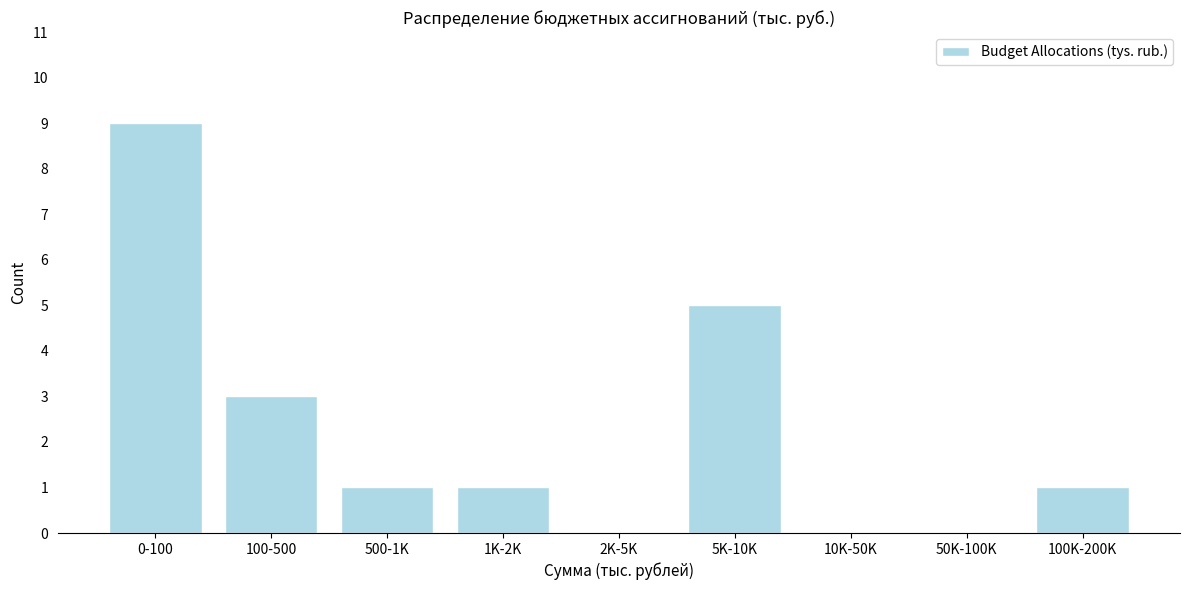

Reading right to left, transcribe all the data shown in this chart.

100K-200K=1	50K-100K=0	10K-50K=0	5K-10K=5	2K-5K=0	1K-2K=1	500-1K=1	100-500=3	0-100=9